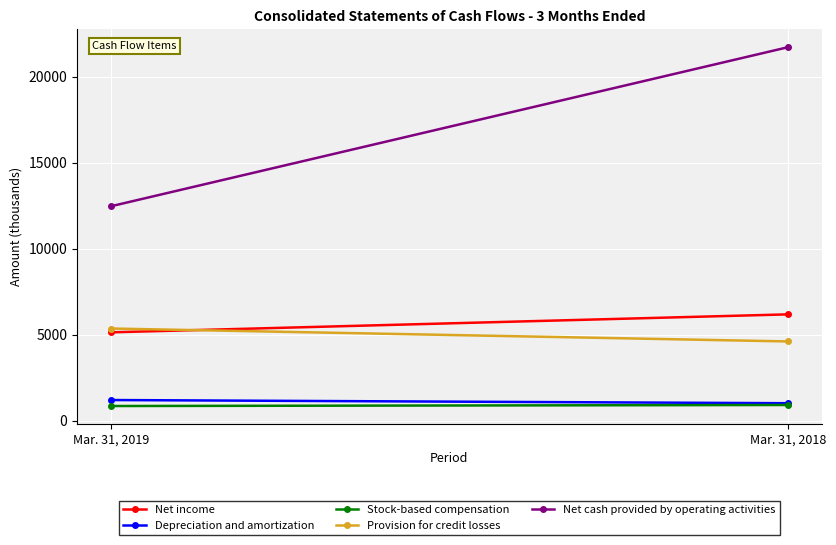

Count the number of categories in the chart.

2